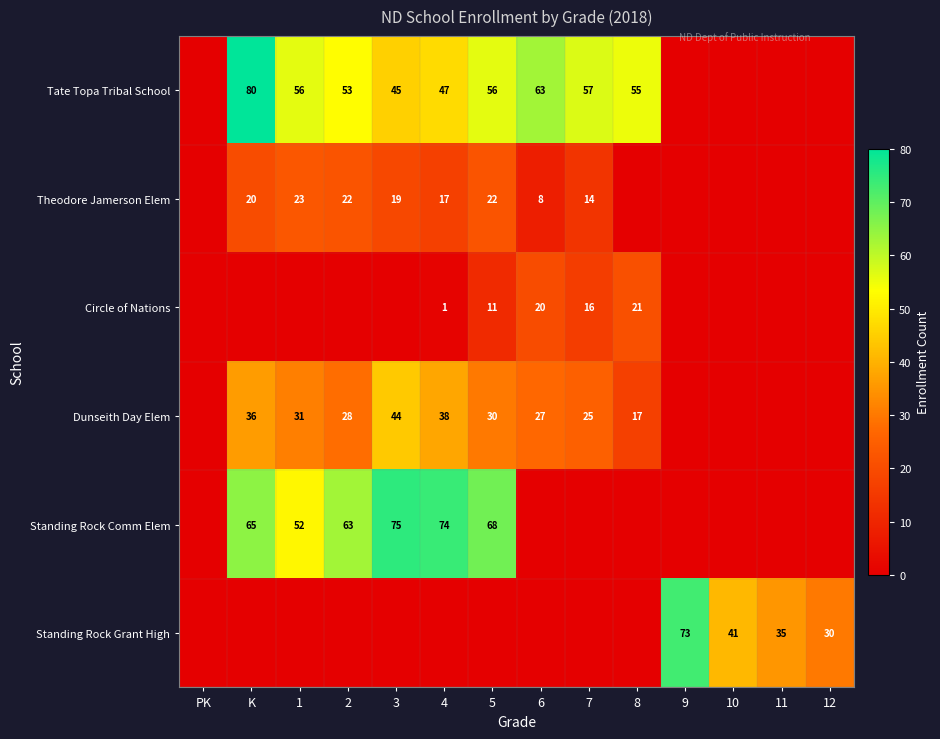

True or false: Standing Rock Comm Elem has a value of 52 at 1.

True